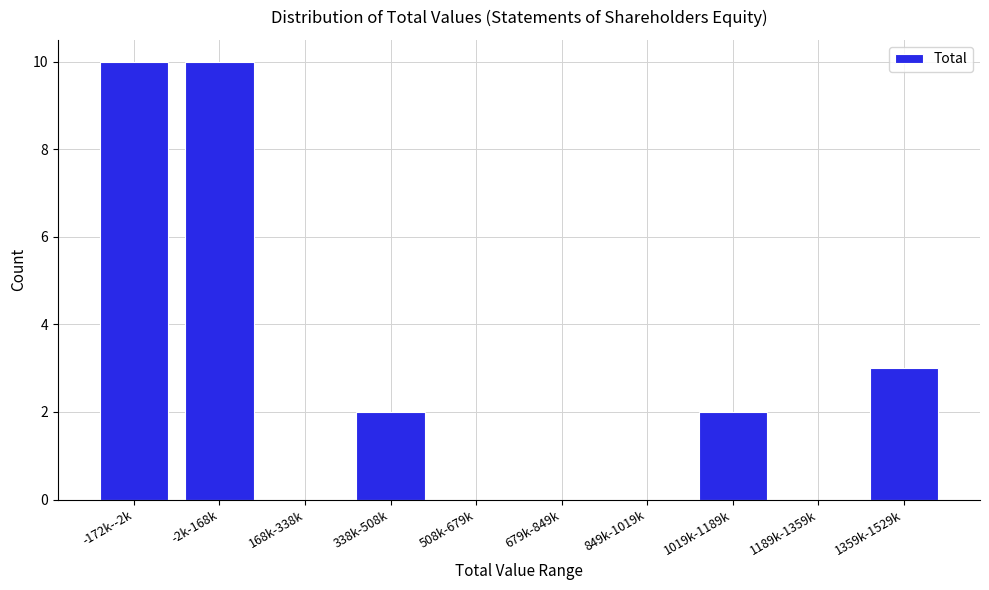

Reading left to right, transcribe all the data shown in this chart.

-172k--2k=10	-2k-168k=10	168k-338k=0	338k-508k=2	508k-679k=0	679k-849k=0	849k-1019k=0	1019k-1189k=2	1189k-1359k=0	1359k-1529k=3